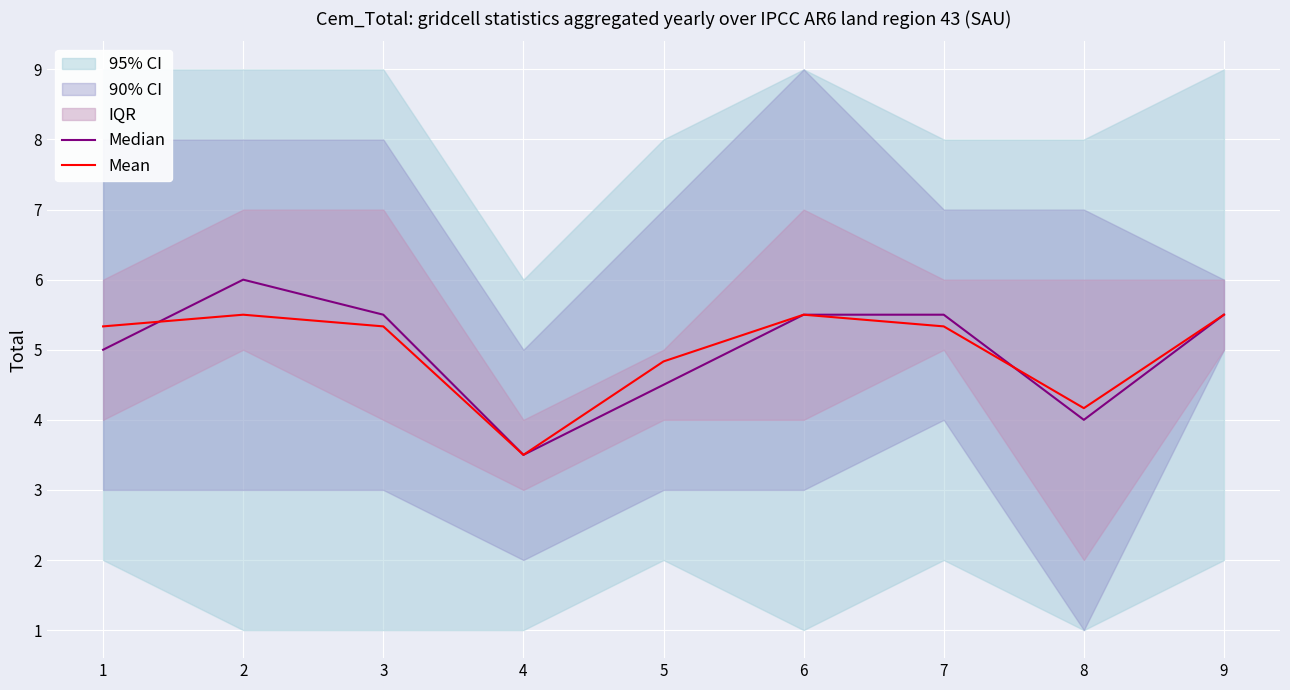

How many lines are shown in the chart?

2